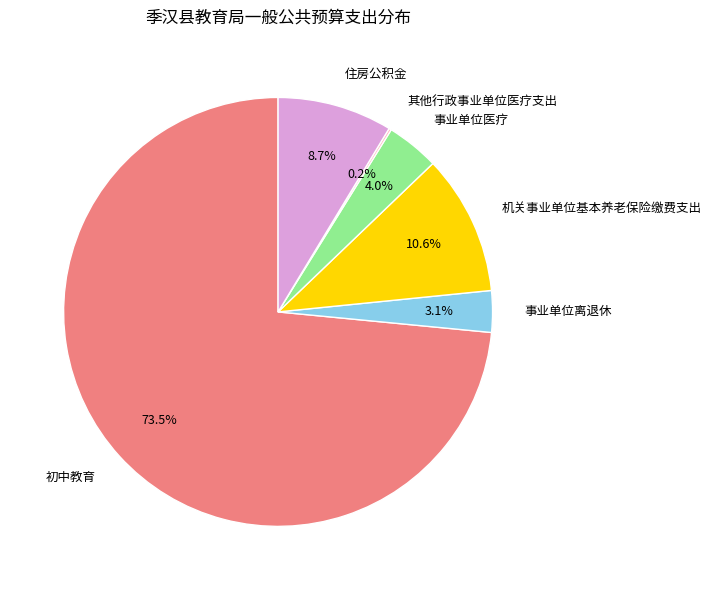

Which category has the biggest portion of the pie?

初中教育